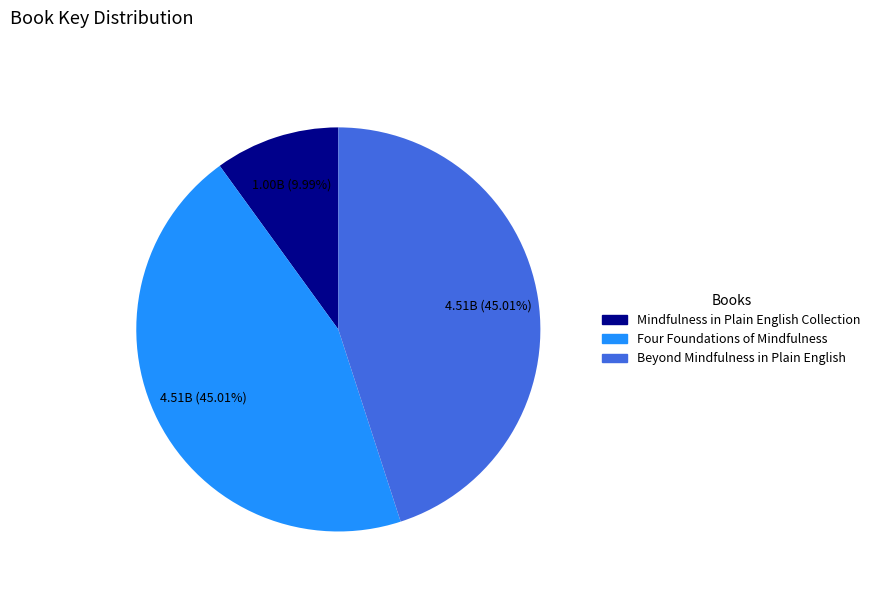

Does any single category account for the majority?

No